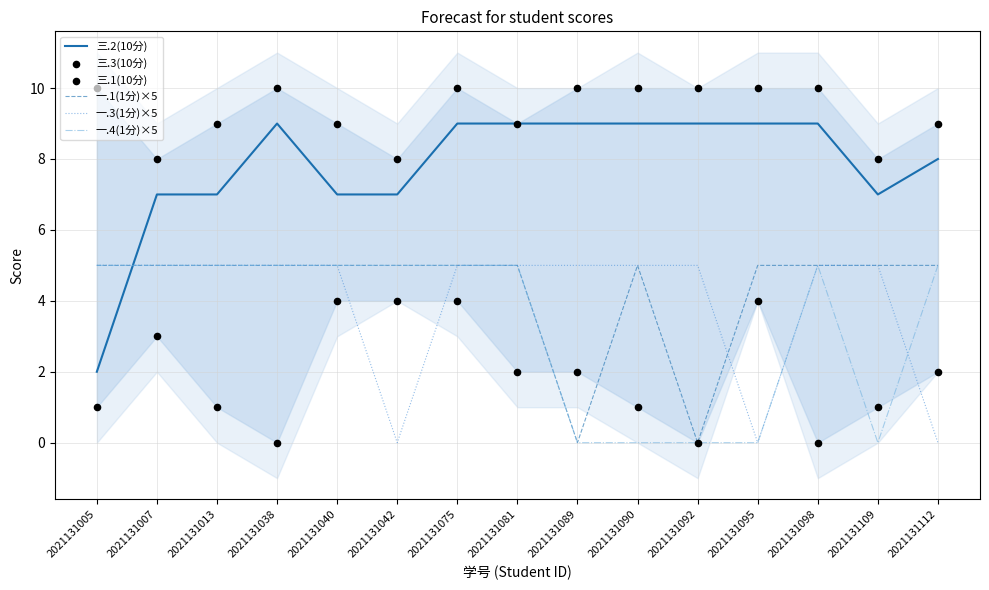

At which category is the sum across all series the highest?

2021131075